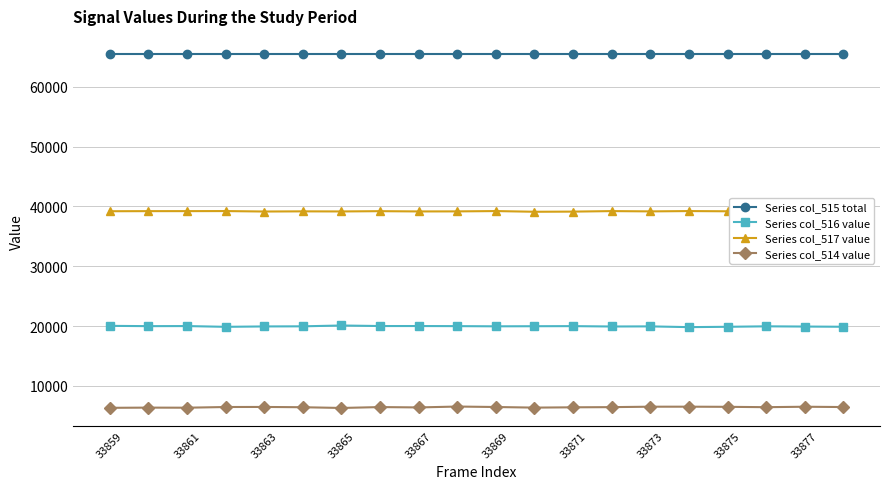

True or false: Series col_514 value and Series col_516 value intersect in this chart.

False